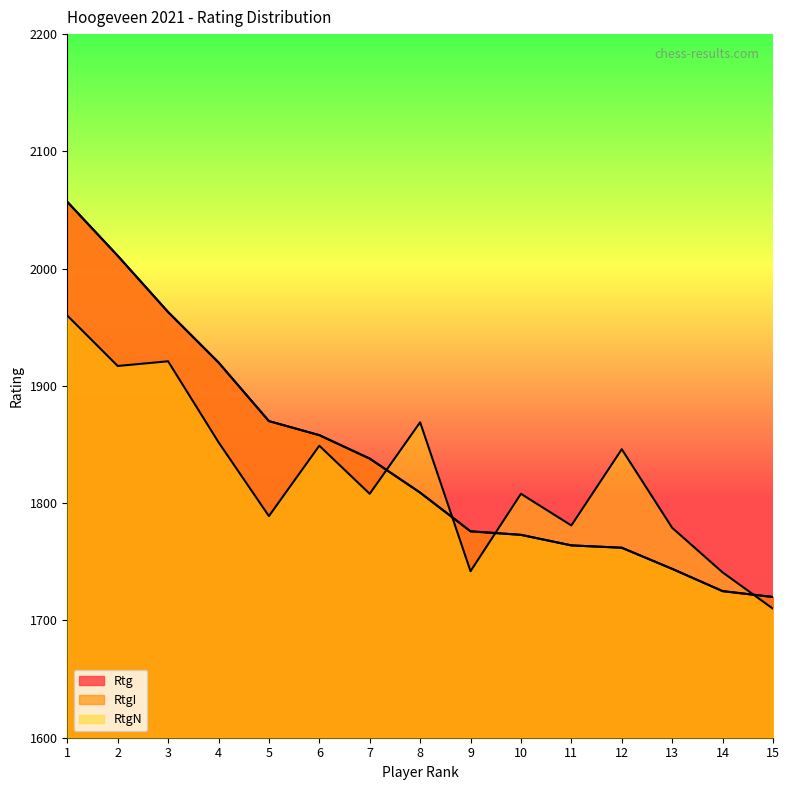

True or false: Rtg has more than 0 points higher than both neighbors.

False